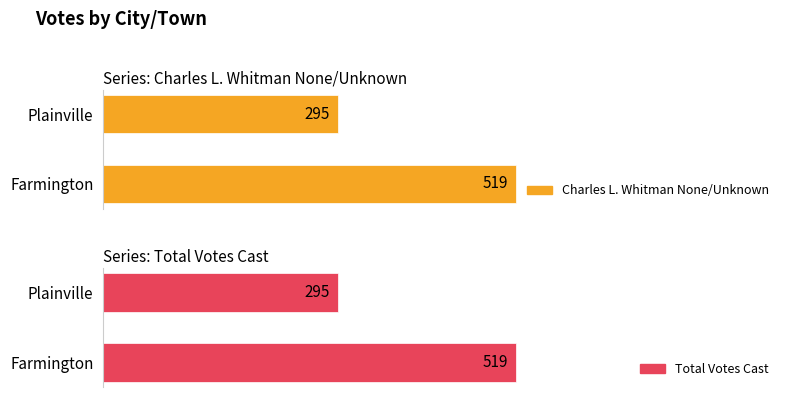

How many groups of bars are there?

2